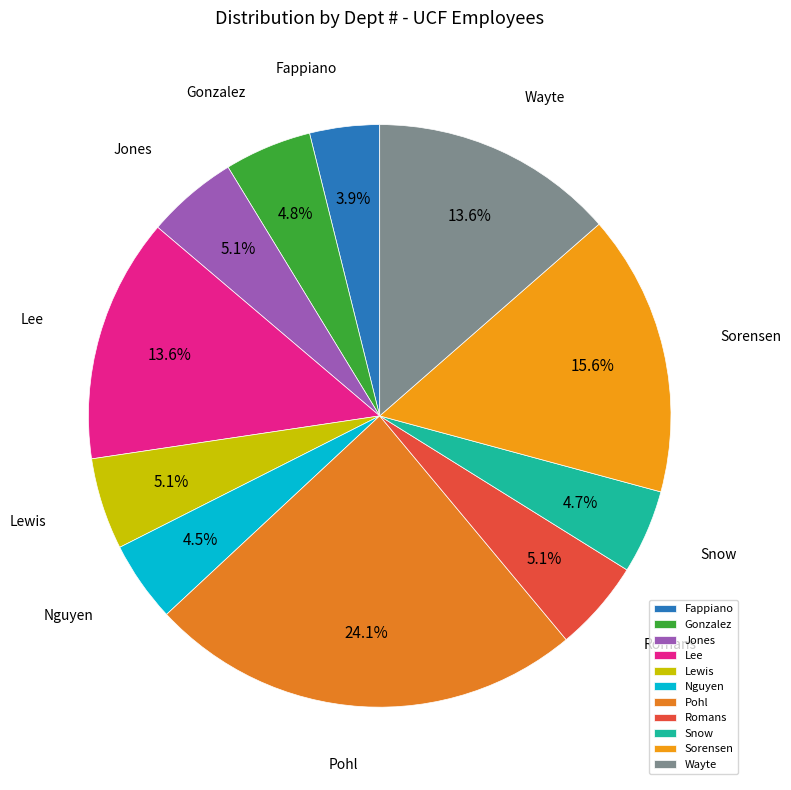

To the nearest percent, what is the difference between the largest and smallest slice percentages?

20%